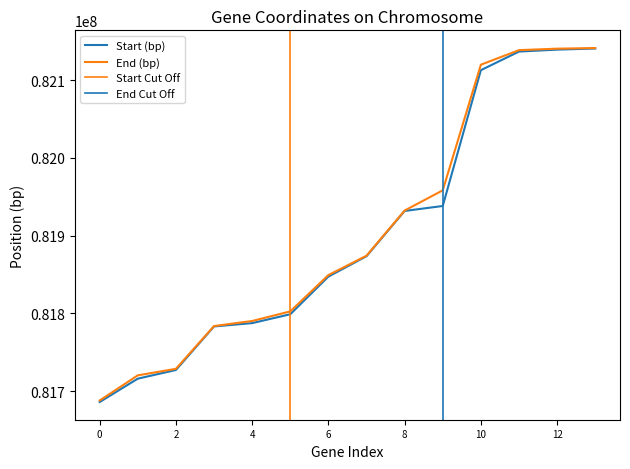

True or false: End (bp) and Start (bp) cross at least once.

False